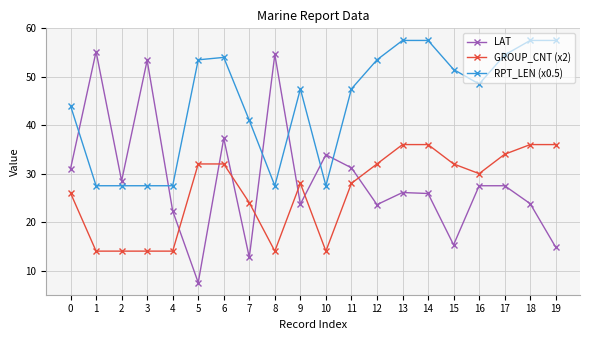

What is the difference between the maximum and minimum values in the RPT_LEN (x0.5) series?

30.0